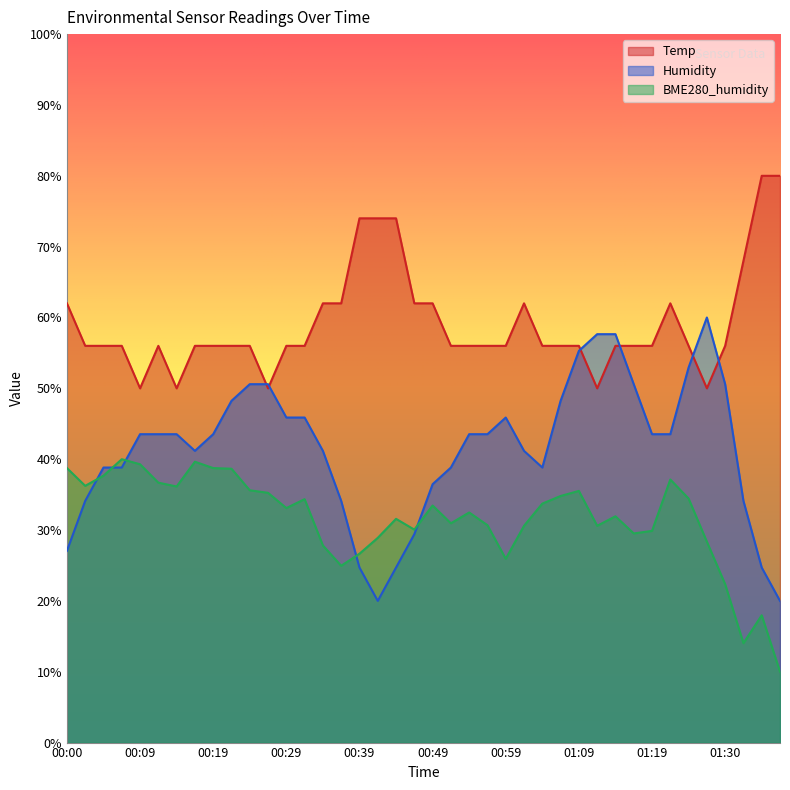

What is the sum of all BME280_humidity values?

1264.5